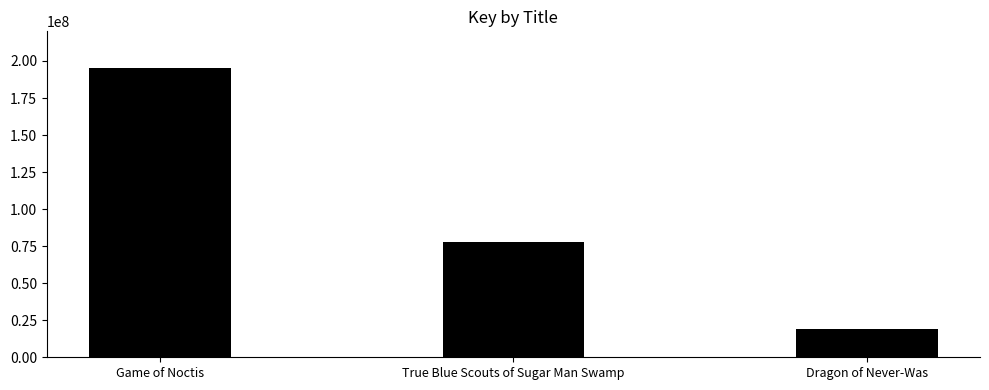

Are the bars grouped side by side (vs. stacked)?

No